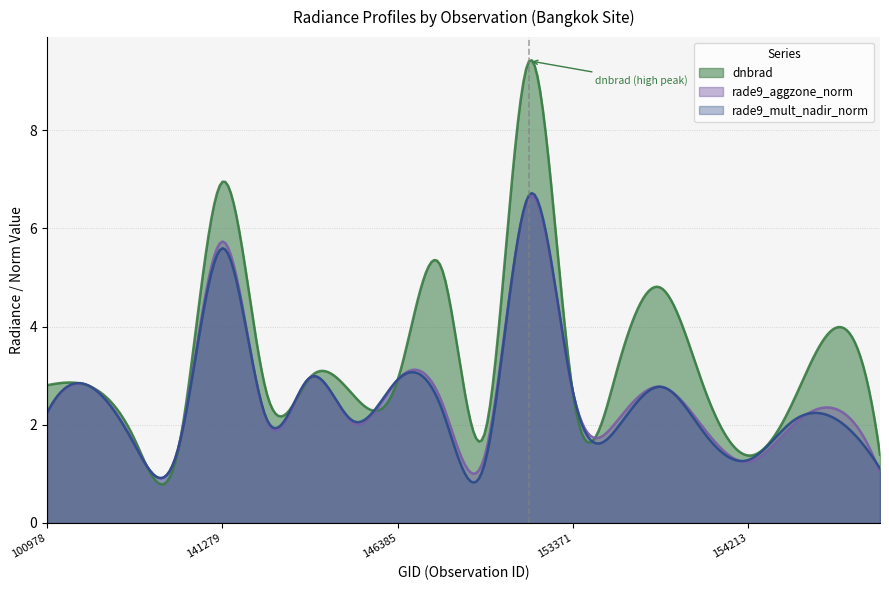

What is the minimum value for rade9_aggzone_norm?

0.9